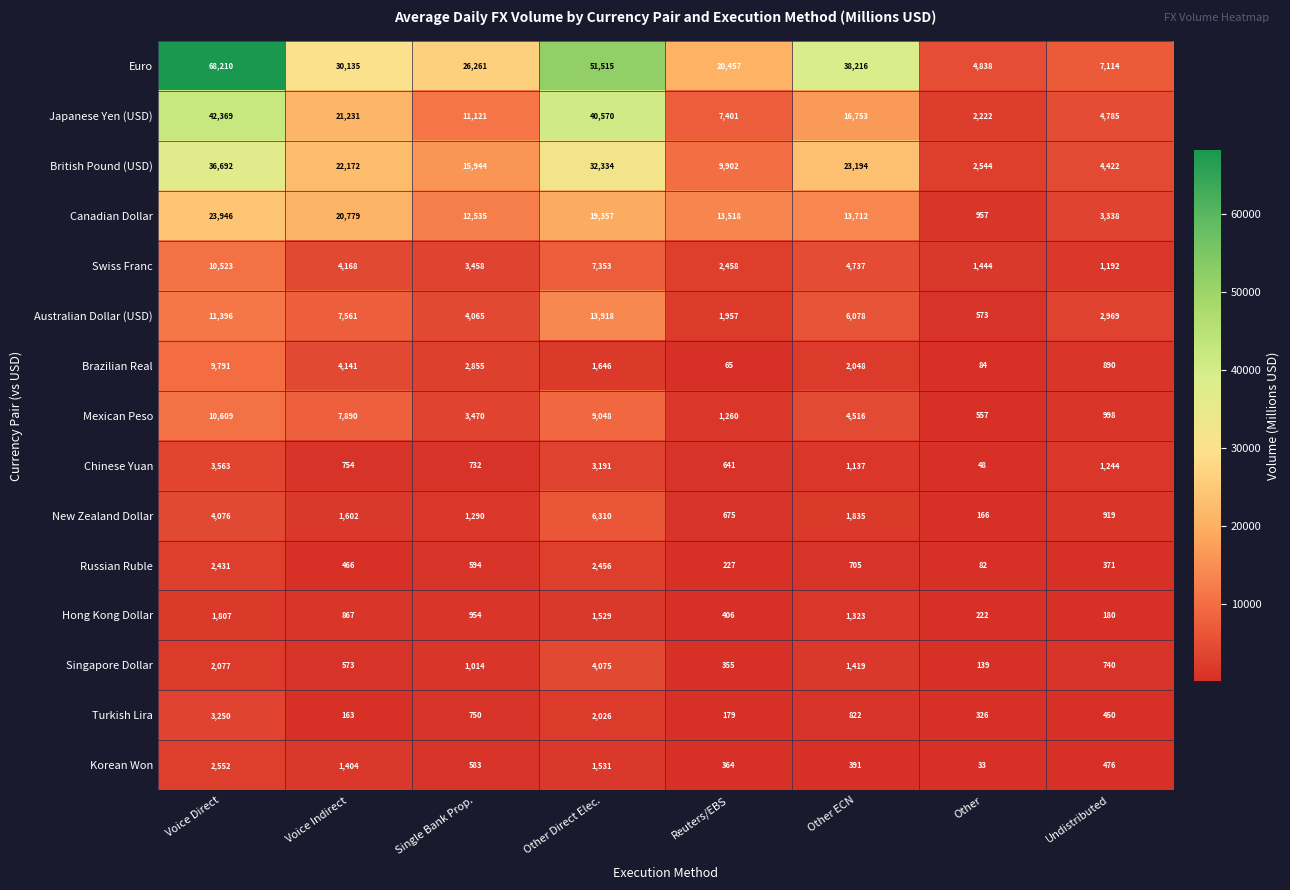

At which label does Turkish Lira first exceed 750?

Voice Direct